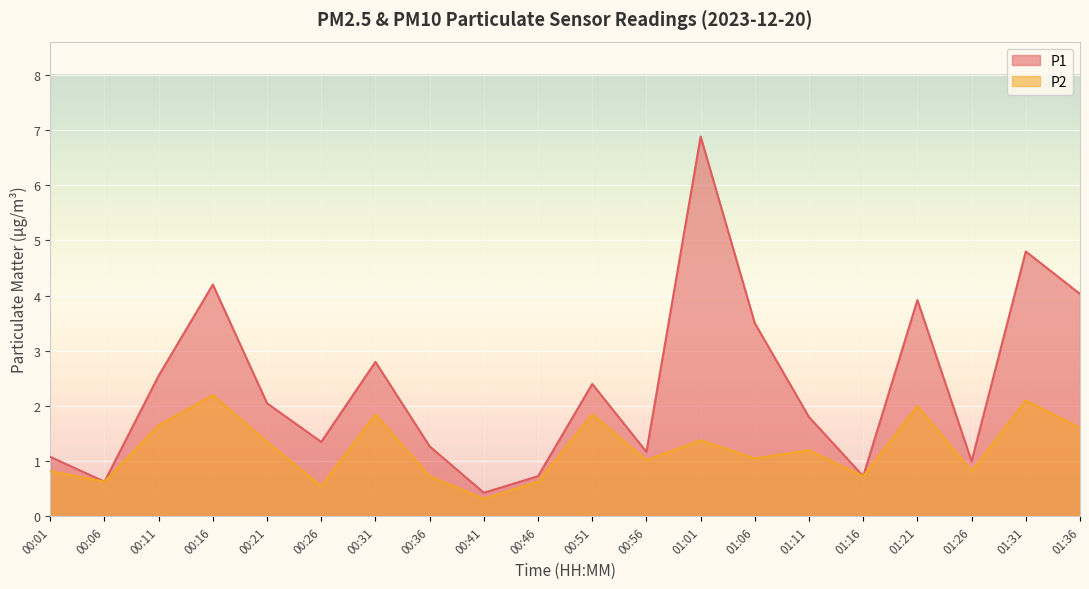

List the series in order of their peak value, lowest first.

P2, P1